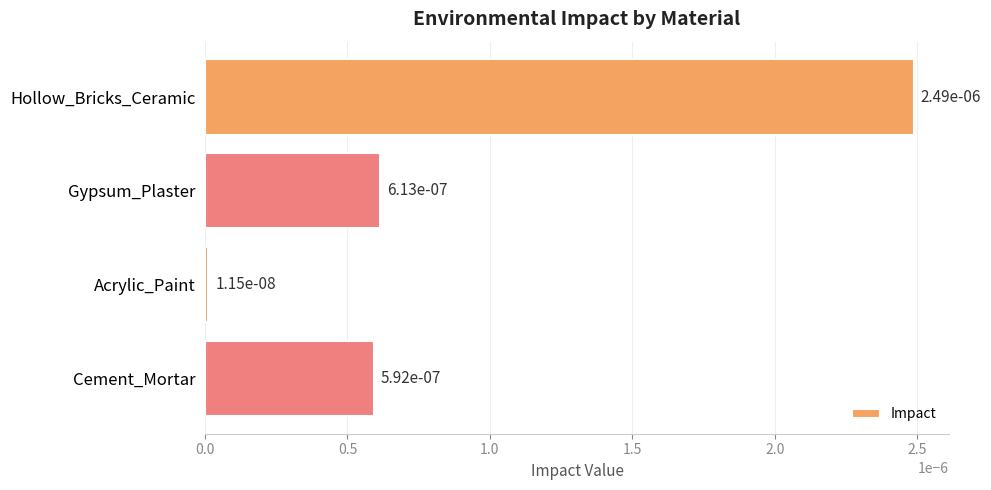

Does the chart contain stacked bars?

No